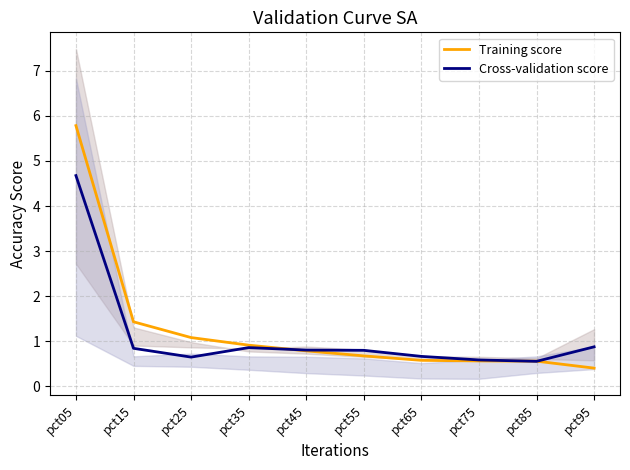

What value does the Cross-validation score series have at pct85?

0.6